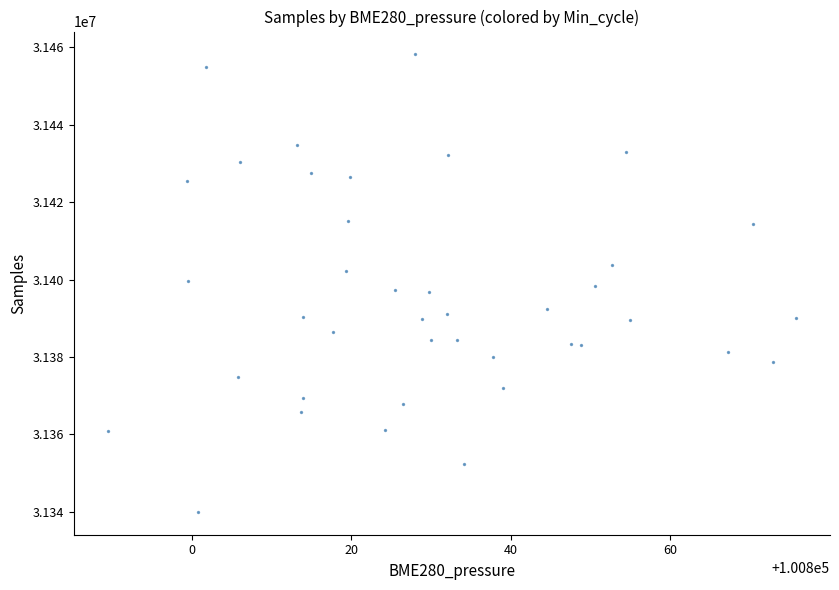

What is the range of Y values (max minus min)?

118271